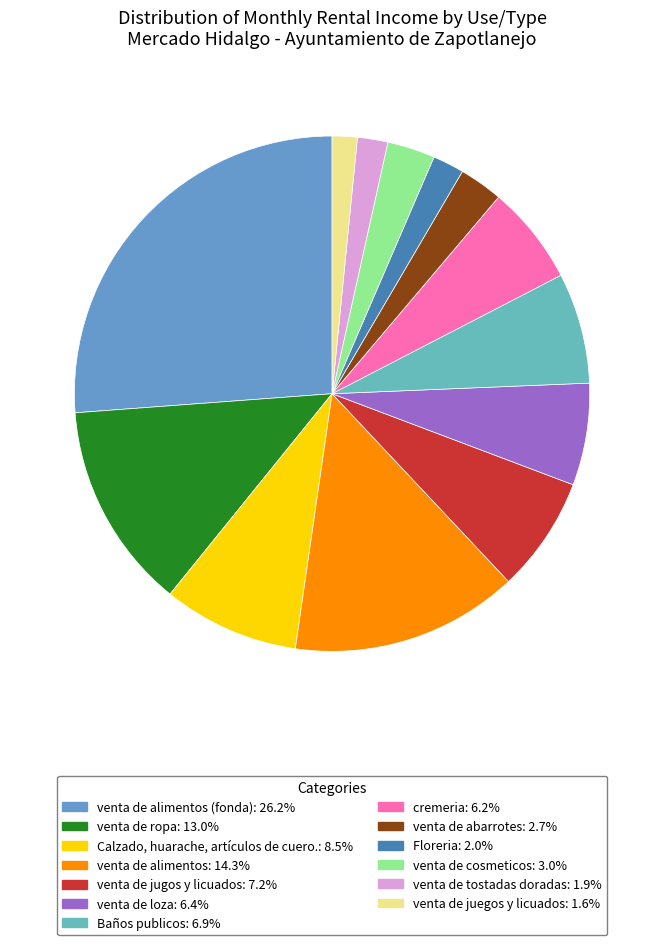

Count the number of slices in the pie.

13